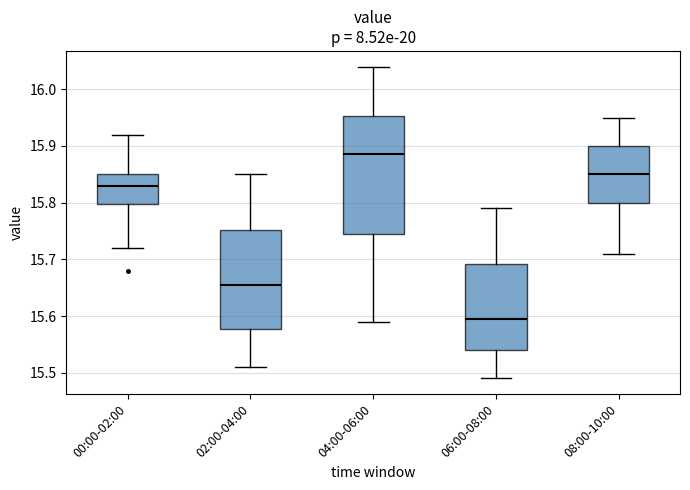

Where does the median line of the box for 00:00-02:00 sit on the y-axis? The values are not printed on the chart, so give them approximately, as read against the axis.

15.83